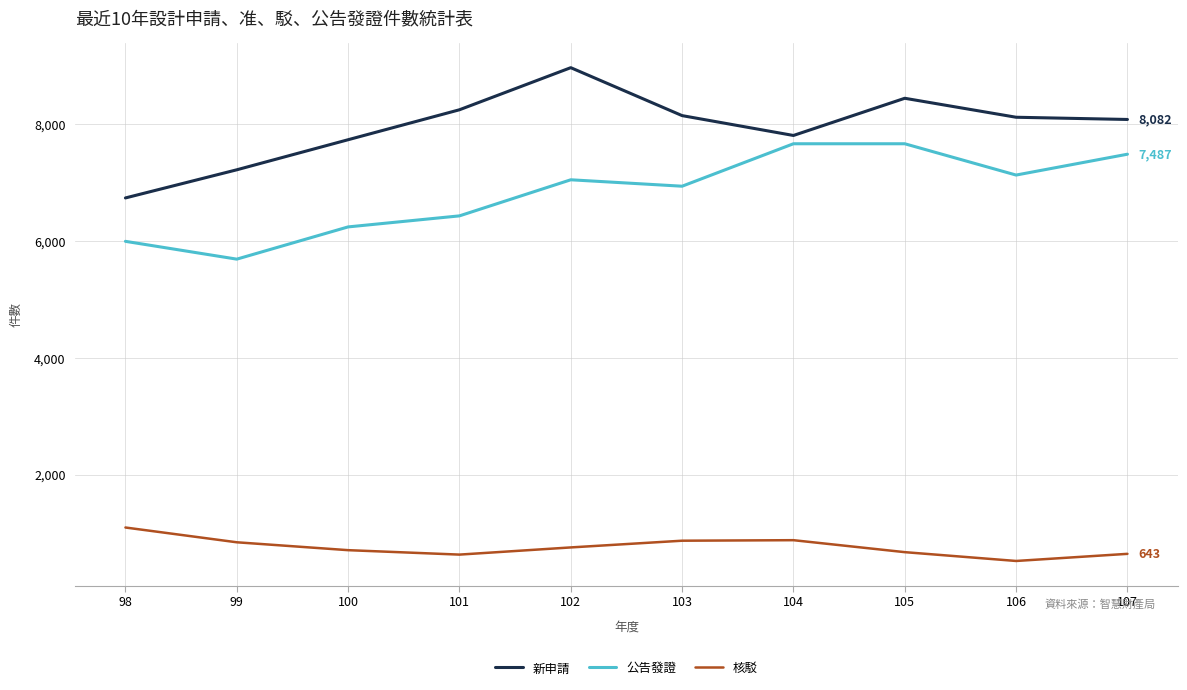

List the series in order of their overall mean, lowest first.

核駁, 公告發證, 新申請